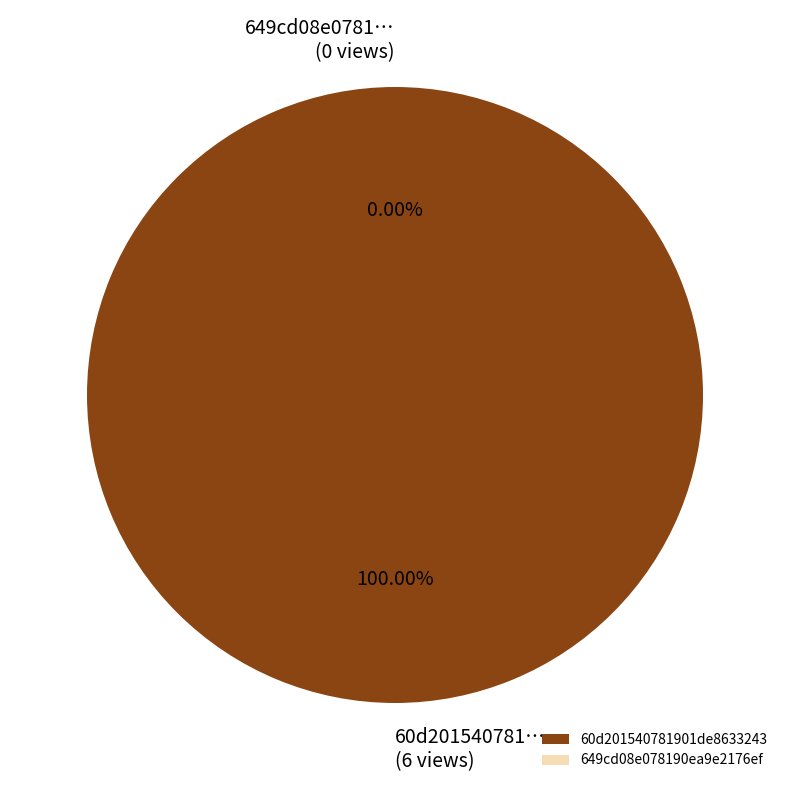

To the nearest percent, what is the combined percentage of 60d201540781901de8633243 and 649cd08e078190ea9e2176ef?

100%